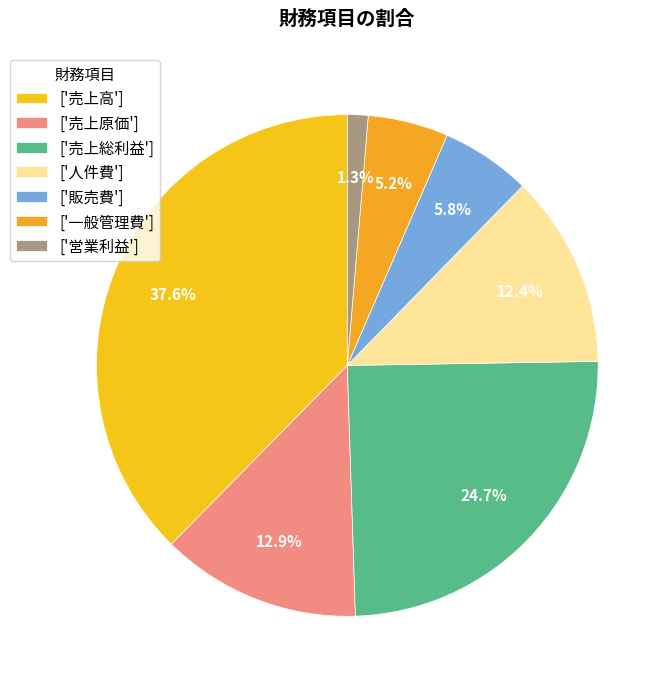

What is the largest slice in the pie chart?

['売上高']